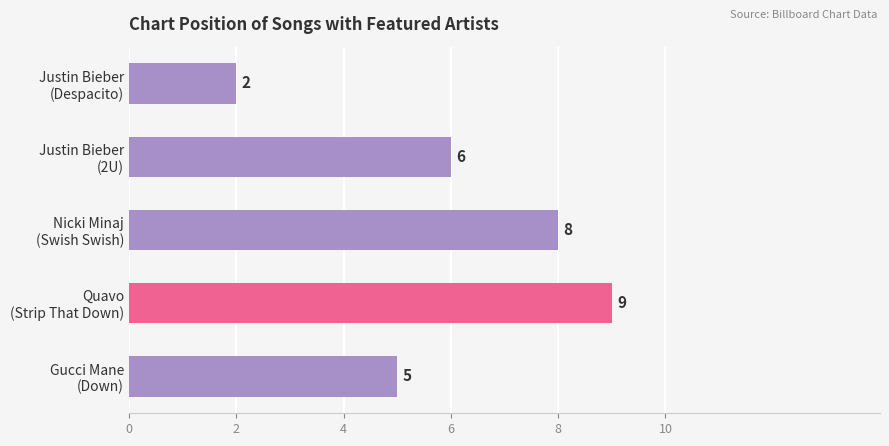

What is the value of the 4th bar from the top?

9